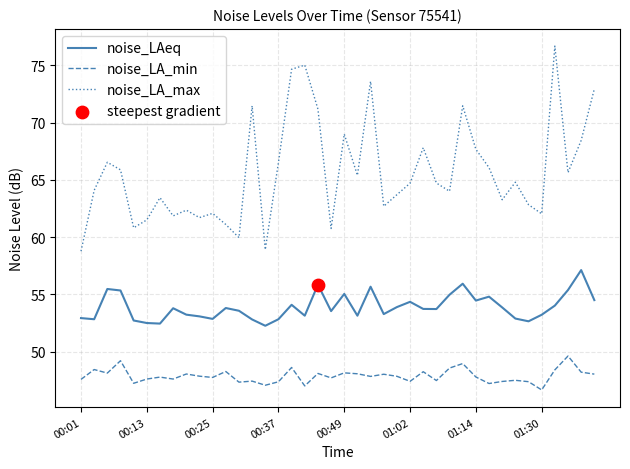

Which series has the largest total across all categories?

noise_LA_max